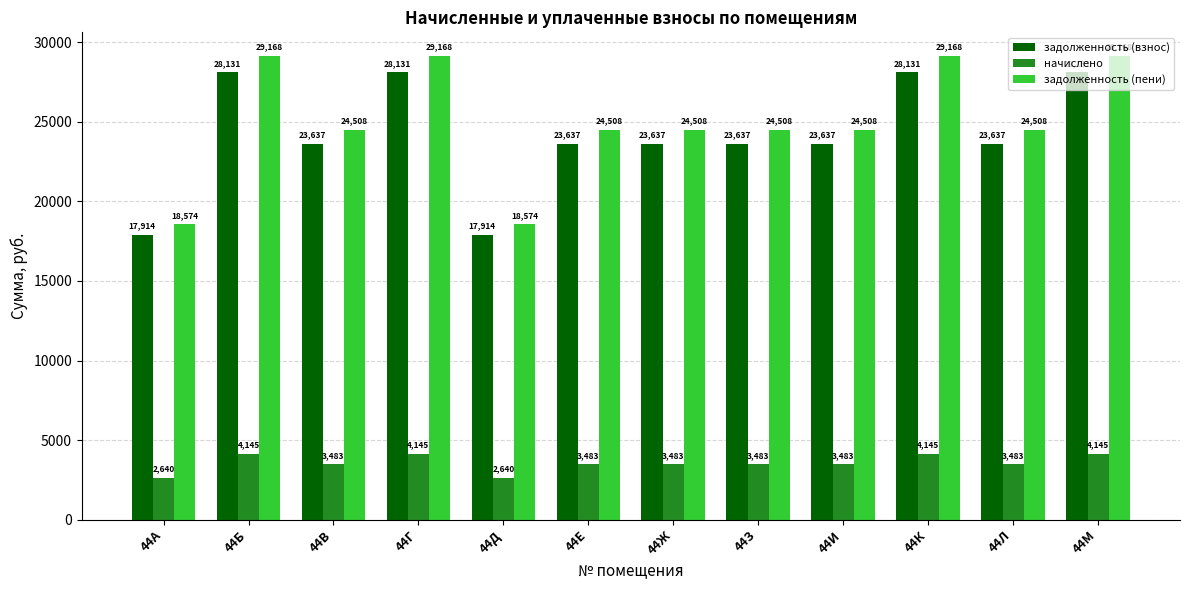

What is the difference between the highest and lowest values at 44Ж?

21025.0